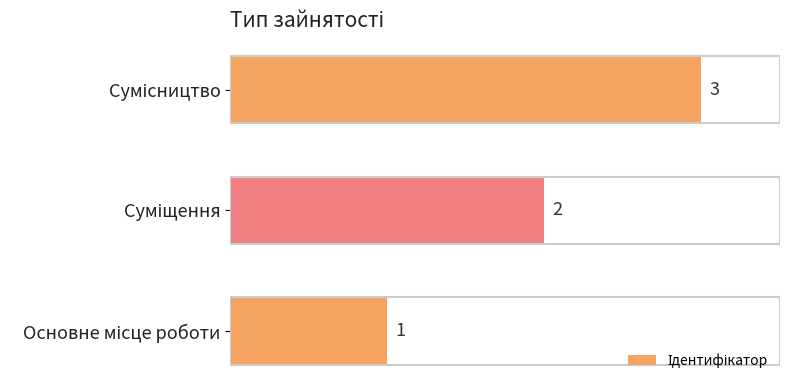

What is the sum of all values?

6